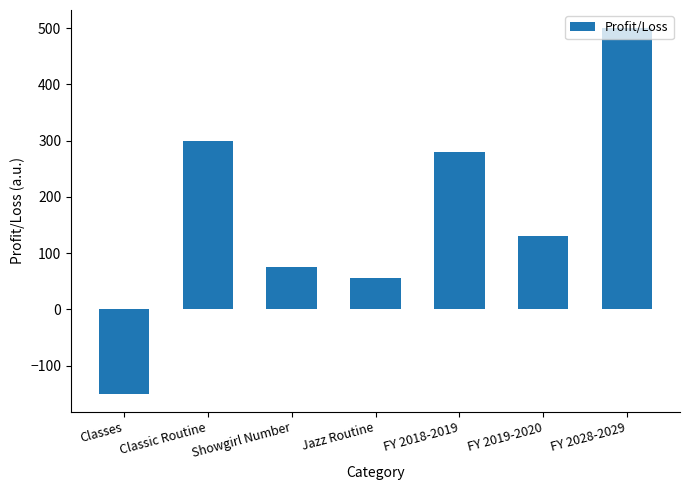

Rank the categories by value from highest to lowest.

FY 2028-2029, Classic Routine, FY 2018-2019, FY 2019-2020, Showgirl Number, Jazz Routine, Classes